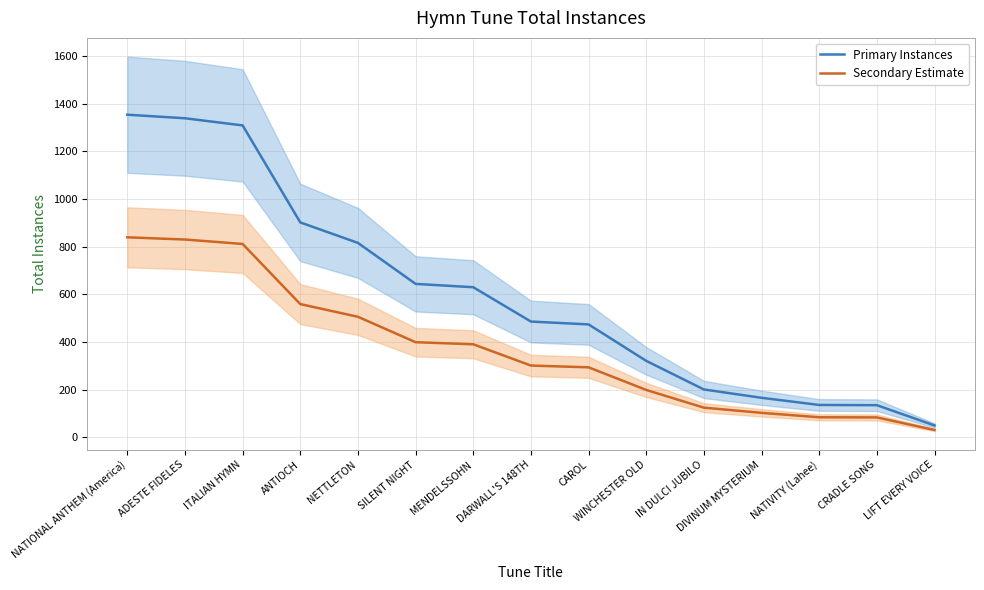

At which category does the chart reach its minimum across all series?

LIFT EVERY VOICE